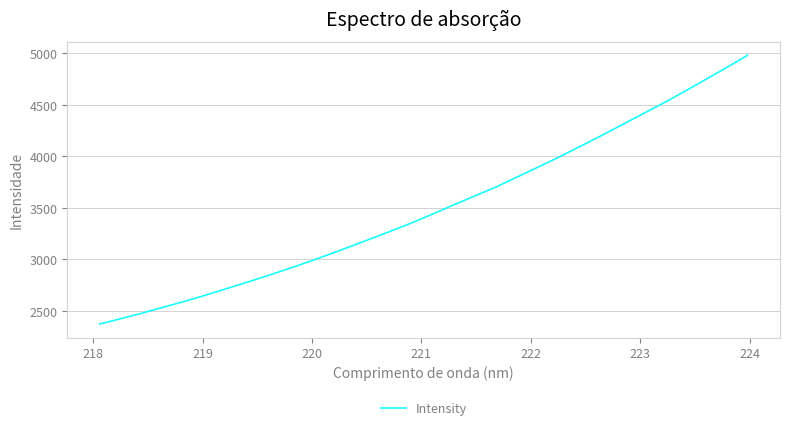

What is the greatest value displayed?

4980.8